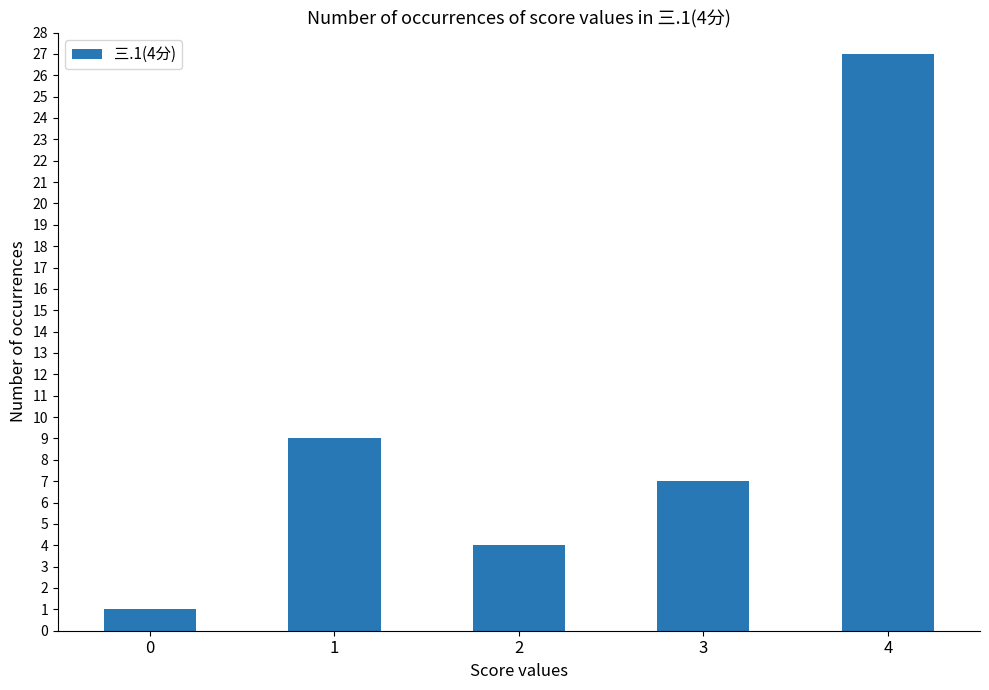

Reading left to right, transcribe all the data shown in this chart.

1	9	4	7	27